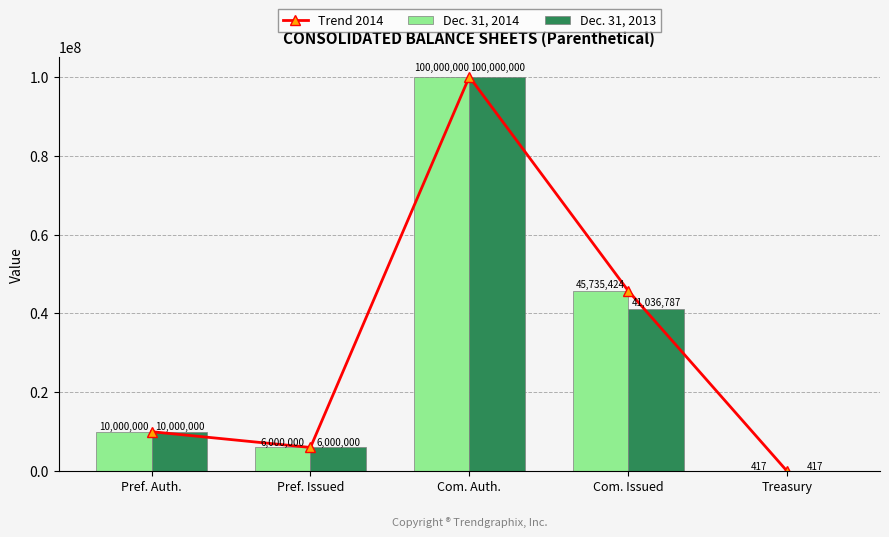

Rank the series by their maximum value, from highest to lowest.

Trend 2014, Dec. 31, 2014, Dec. 31, 2013